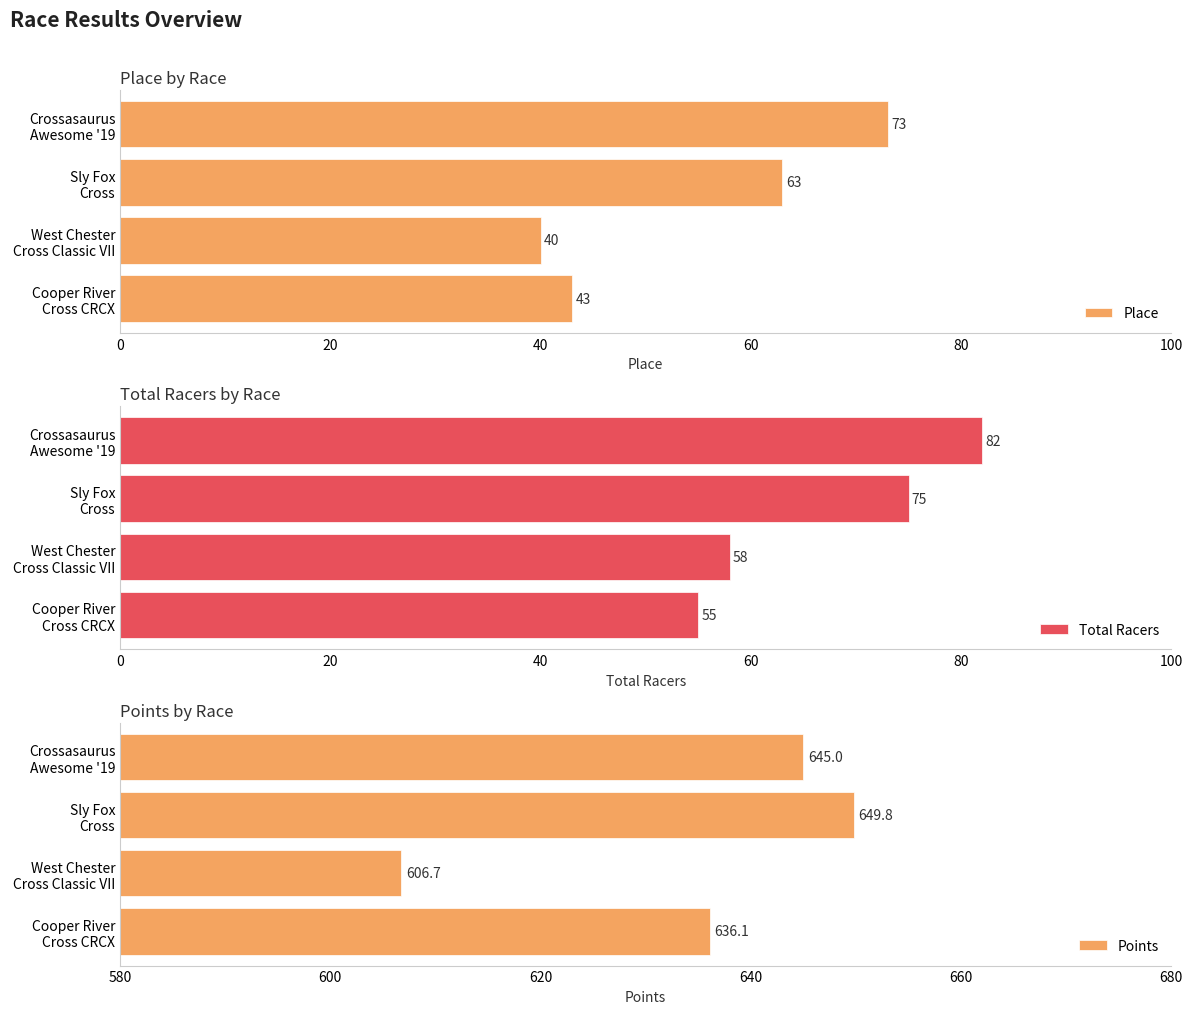

What is the maximum value for Points?

649.8